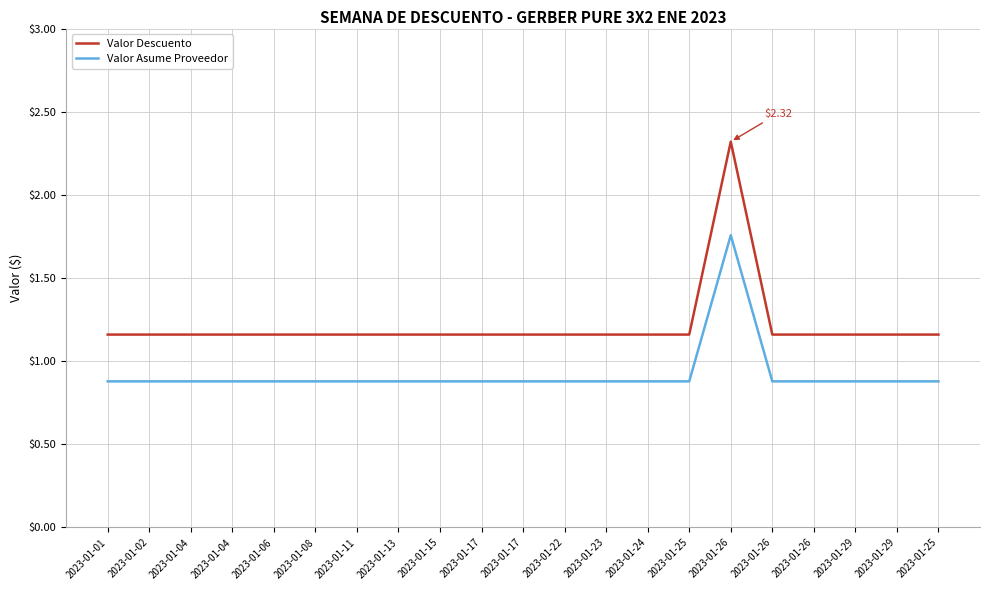

How many Valor Asume Proveedor values are between 0 and 1?

20